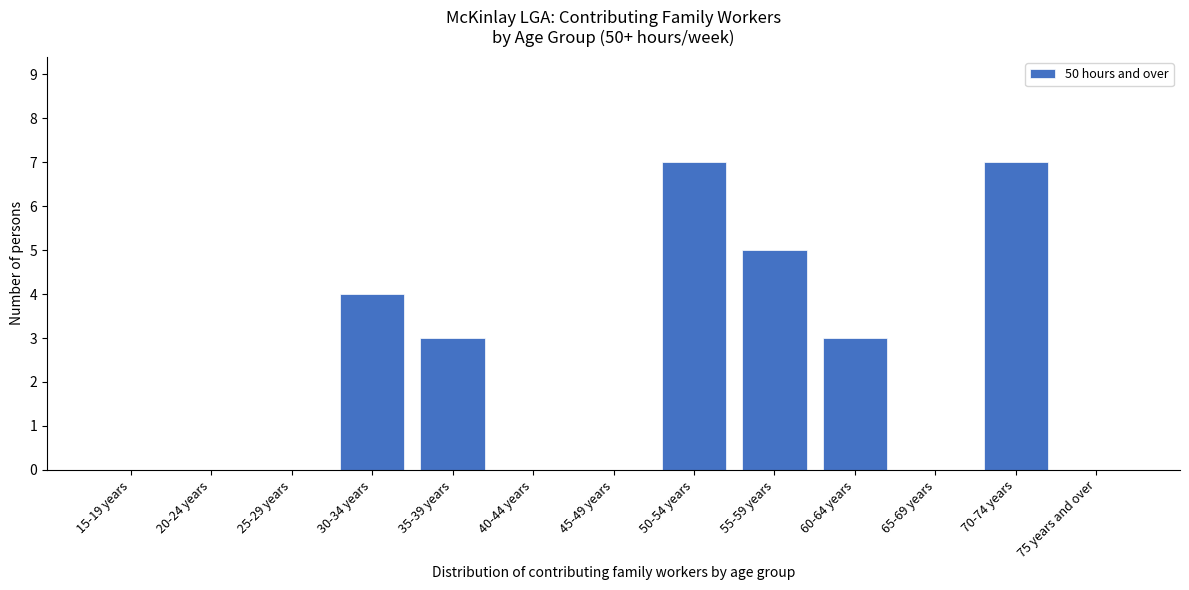

Reading right to left, transcribe all the data shown in this chart.

75 years and over=0	70-74 years=7	65-69 years=0	60-64 years=3	55-59 years=5	50-54 years=7	45-49 years=0	40-44 years=0	35-39 years=3	30-34 years=4	25-29 years=0	20-24 years=0	15-19 years=0